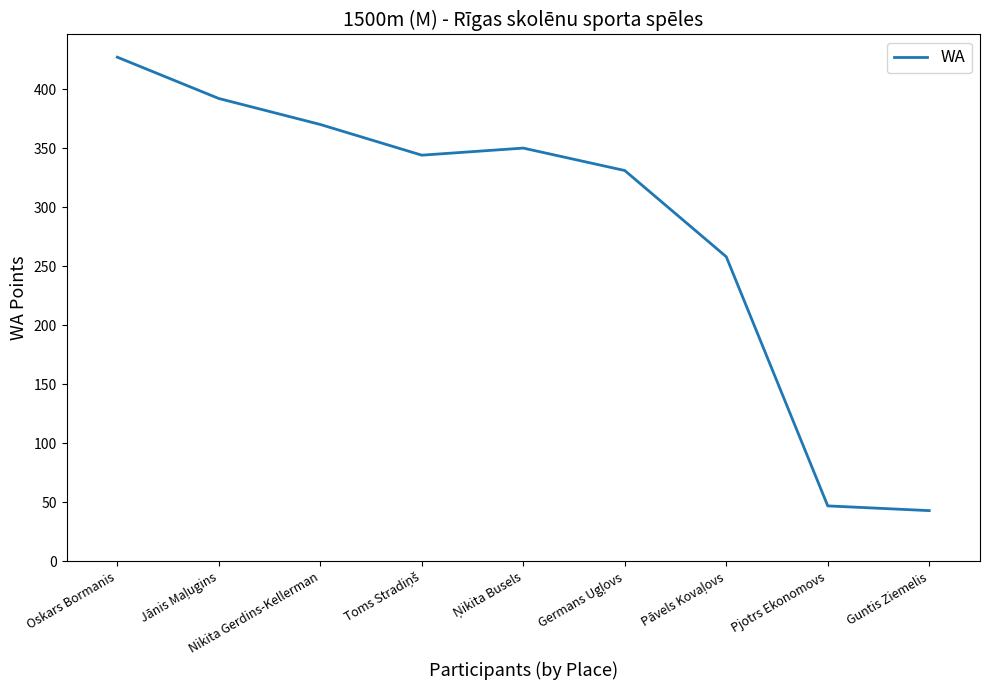

What is the minimum value shown in the chart?

43